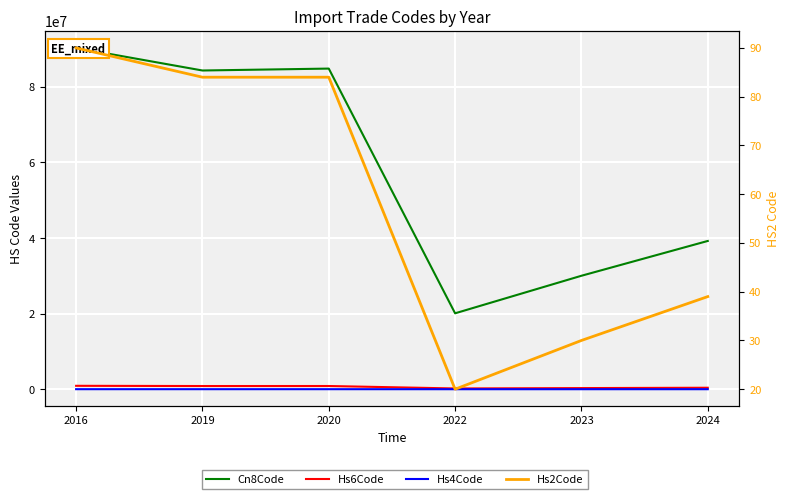

Between 2022 and 2024, which series saw the biggest shift?

Cn8Code